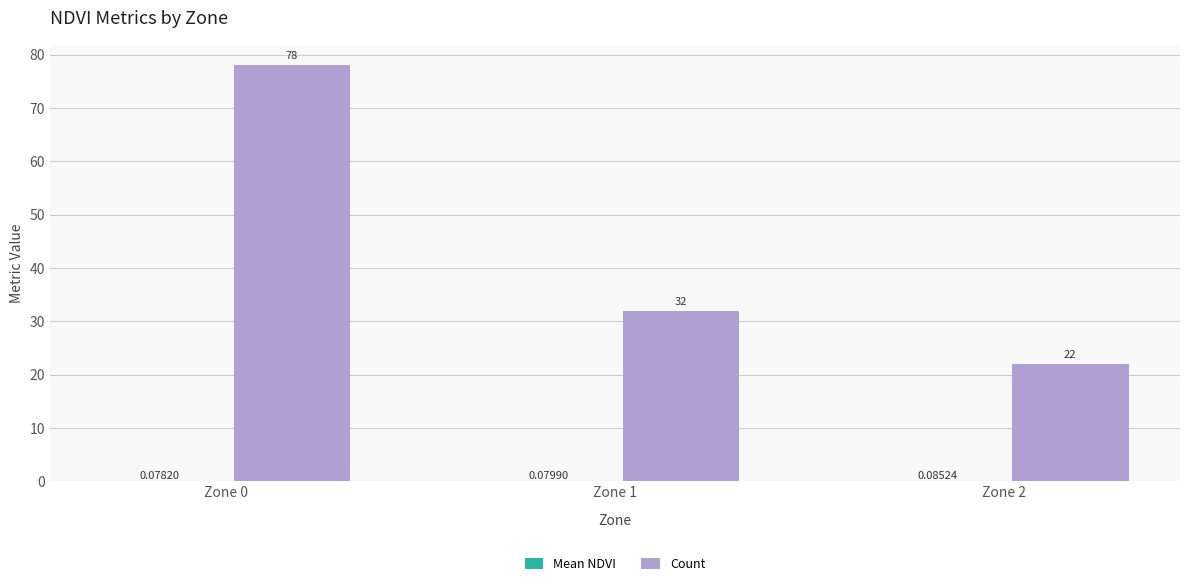

What is the sum of the Count values at Zone 1 and Zone 0?

110.0